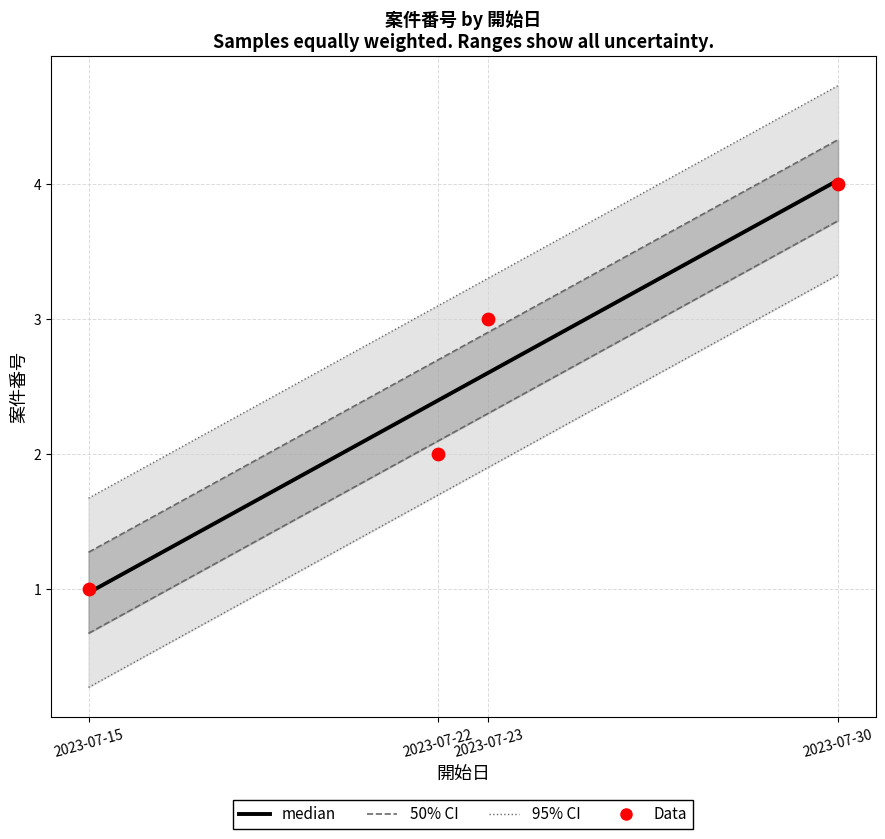

Approximately how many times larger is the value at 2023-07-30 compared to 2023-07-15?

4.0